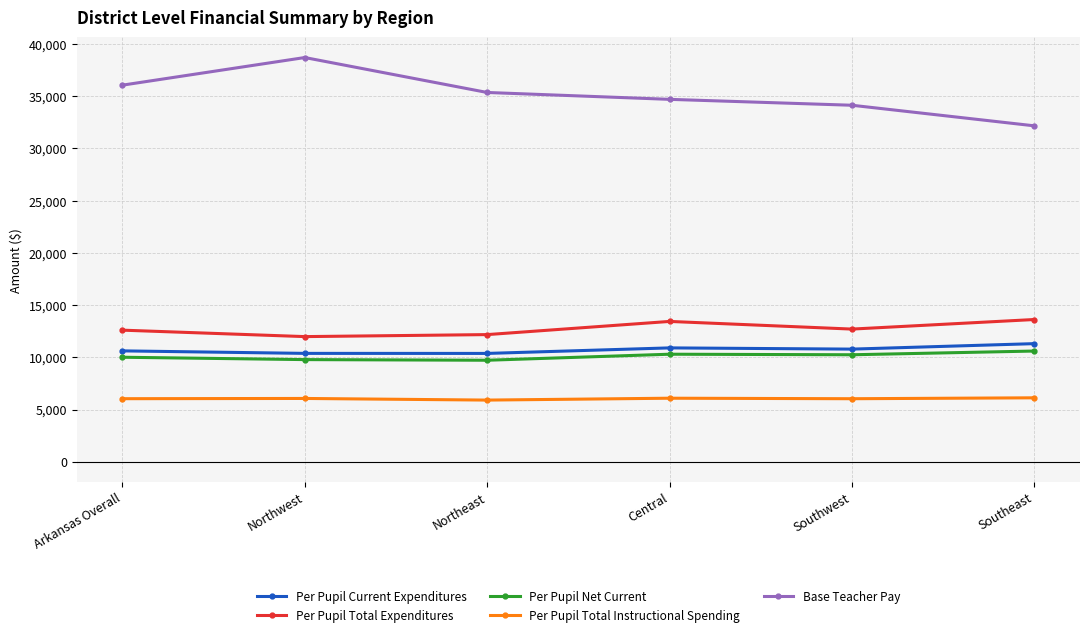

At which label does Base Teacher Pay reach its minimum?

Southeast